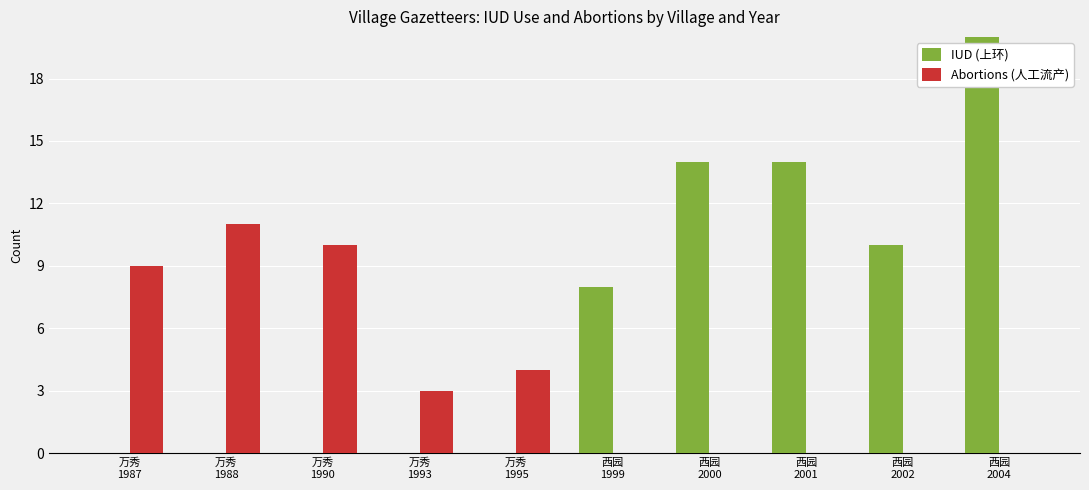

How many IUD (上环) values are between 0 and 14?

9